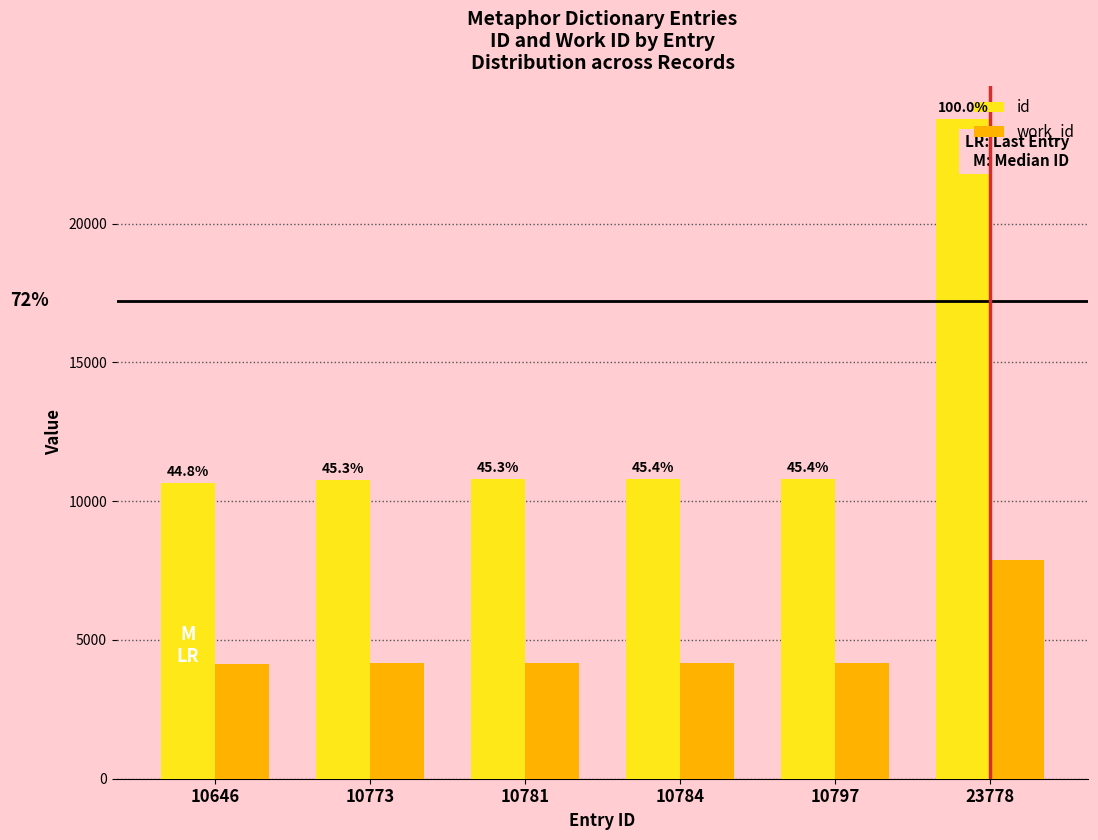

True or false: id has a value of 14429 at 10646.

False